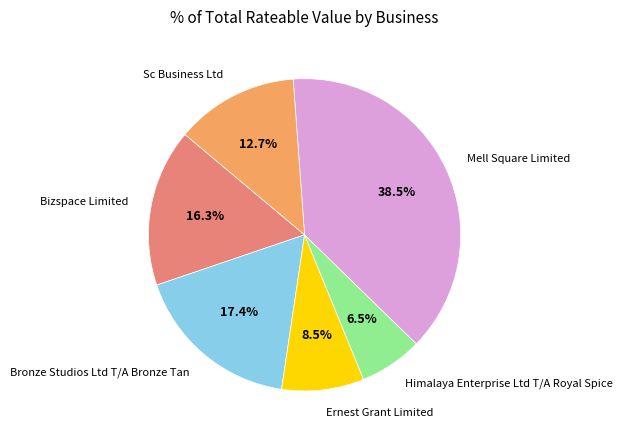

How many slices are in this pie chart?

6